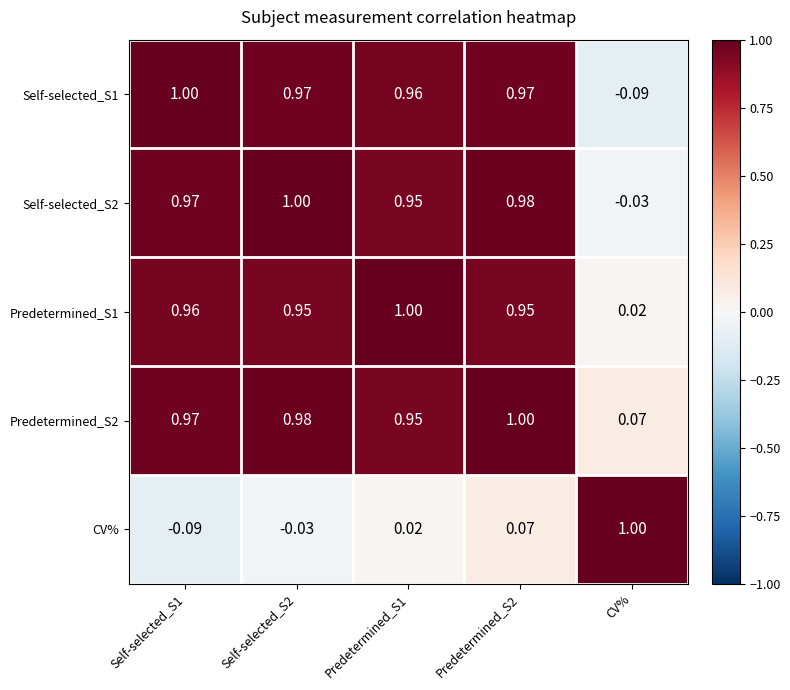

Which series changed the most between Self-selected_S1 and Predetermined_S1?

CV%